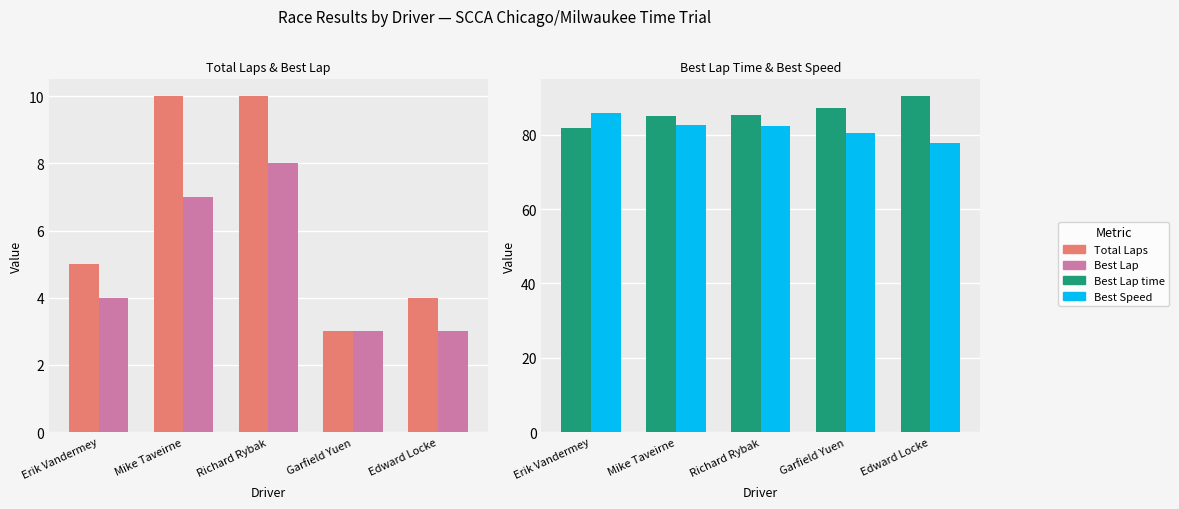

The Total Laps series shows 3.4 at Erik Vandermey. True or false?

False